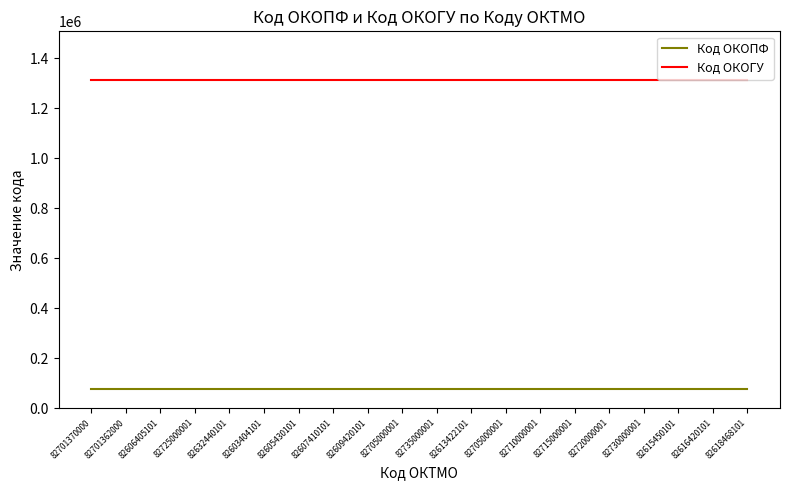

Which series changed the most between 82605430101 and 82618468101?

Код ОКОПФ